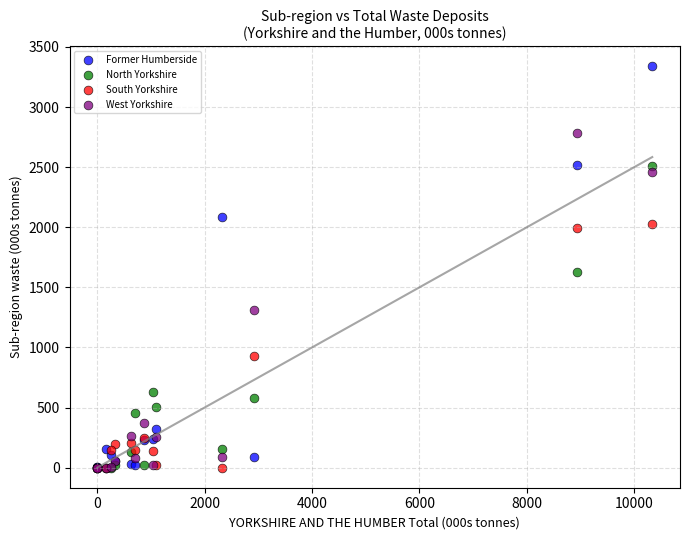

In the Former Humberside series, what Y value is closest to 1670?

2087